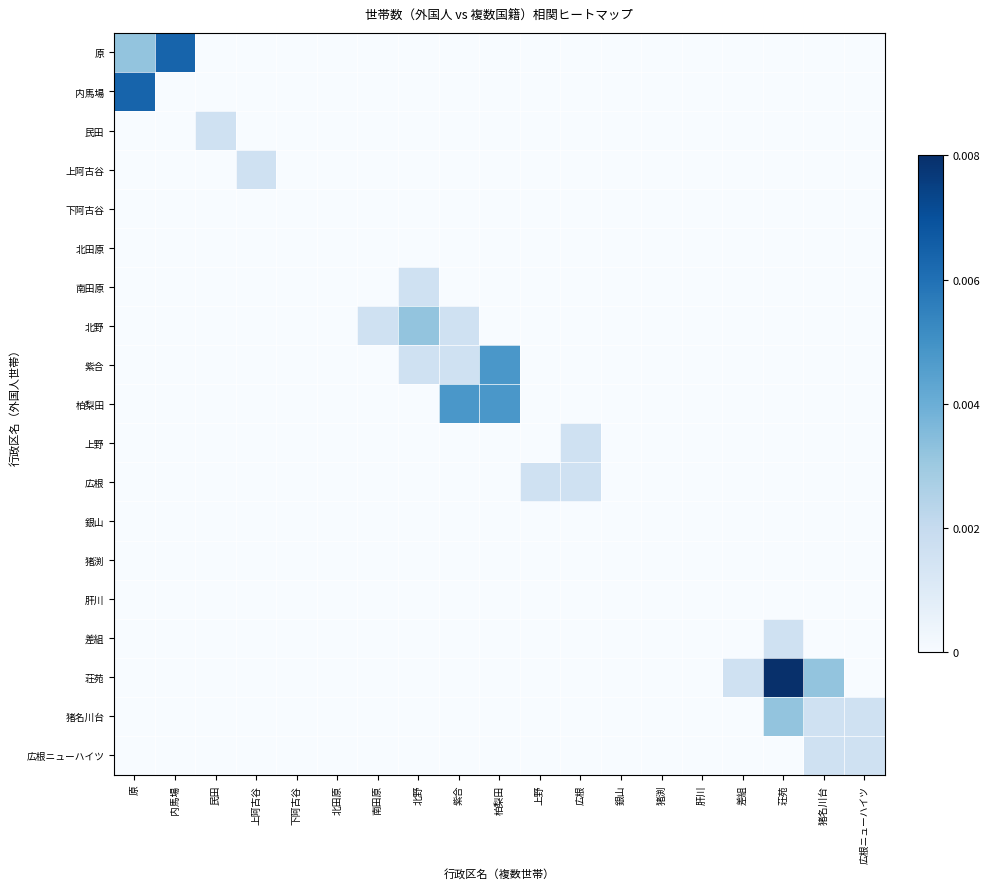

Reading right to left, what are all the values shown in this chart?

原: 広根ニューハイツ=0.0	猪名川台=0.0	荘苑=0.0	差組=0.0	肝川=0.0	猪渕=0.0	銀山=0.0	広根=0.0	上野=0.0	柏梨田=0.0	紫合=0.0	北野=0.0	南田原=0.0	北田原=0.0	下阿古谷=0.0	上阿古谷=0.0	民田=0.0	内馬場=0.0	原=0.0
内馬場: 広根ニューハイツ=0.0	猪名川台=0.0	荘苑=0.0	差組=0.0	肝川=0.0	猪渕=0.0	銀山=0.0	広根=0.0	上野=0.0	柏梨田=0.0	紫合=0.0	北野=0.0	南田原=0.0	北田原=0.0	下阿古谷=0.0	上阿古谷=0.0	民田=0.0	内馬場=0.0	原=0.0
民田: 広根ニューハイツ=0.0	猪名川台=0.0	荘苑=0.0	差組=0.0	肝川=0.0	猪渕=0.0	銀山=0.0	広根=0.0	上野=0.0	柏梨田=0.0	紫合=0.0	北野=0.0	南田原=0.0	北田原=0.0	下阿古谷=0.0	上阿古谷=0.0	民田=0.0	内馬場=0.0	原=0.0
上阿古谷: 広根ニューハイツ=0.0	猪名川台=0.0	荘苑=0.0	差組=0.0	肝川=0.0	猪渕=0.0	銀山=0.0	広根=0.0	上野=0.0	柏梨田=0.0	紫合=0.0	北野=0.0	南田原=0.0	北田原=0.0	下阿古谷=0.0	上阿古谷=0.0	民田=0.0	内馬場=0.0	原=0.0
下阿古谷: 広根ニューハイツ=0.0	猪名川台=0.0	荘苑=0.0	差組=0.0	肝川=0.0	猪渕=0.0	銀山=0.0	広根=0.0	上野=0.0	柏梨田=0.0	紫合=0.0	北野=0.0	南田原=0.0	北田原=0.0	下阿古谷=0.0	上阿古谷=0.0	民田=0.0	内馬場=0.0	原=0.0
北田原: 広根ニューハイツ=0.0	猪名川台=0.0	荘苑=0.0	差組=0.0	肝川=0.0	猪渕=0.0	銀山=0.0	広根=0.0	上野=0.0	柏梨田=0.0	紫合=0.0	北野=0.0	南田原=0.0	北田原=0.0	下阿古谷=0.0	上阿古谷=0.0	民田=0.0	内馬場=0.0	原=0.0
南田原: 広根ニューハイツ=0.0	猪名川台=0.0	荘苑=0.0	差組=0.0	肝川=0.0	猪渕=0.0	銀山=0.0	広根=0.0	上野=0.0	柏梨田=0.0	紫合=0.0	北野=0.0	南田原=0.0	北田原=0.0	下阿古谷=0.0	上阿古谷=0.0	民田=0.0	内馬場=0.0	原=0.0
北野: 広根ニューハイツ=0.0	猪名川台=0.0	荘苑=0.0	差組=0.0	肝川=0.0	猪渕=0.0	銀山=0.0	広根=0.0	上野=0.0	柏梨田=0.0	紫合=0.0	北野=0.0	南田原=0.0	北田原=0.0	下阿古谷=0.0	上阿古谷=0.0	民田=0.0	内馬場=0.0	原=0.0
紫合: 広根ニューハイツ=0.0	猪名川台=0.0	荘苑=0.0	差組=0.0	肝川=0.0	猪渕=0.0	銀山=0.0	広根=0.0	上野=0.0	柏梨田=0.0	紫合=0.0	北野=0.0	南田原=0.0	北田原=0.0	下阿古谷=0.0	上阿古谷=0.0	民田=0.0	内馬場=0.0	原=0.0
柏梨田: 広根ニューハイツ=0.0	猪名川台=0.0	荘苑=0.0	差組=0.0	肝川=0.0	猪渕=0.0	銀山=0.0	広根=0.0	上野=0.0	柏梨田=0.0	紫合=0.0	北野=0.0	南田原=0.0	北田原=0.0	下阿古谷=0.0	上阿古谷=0.0	民田=0.0	内馬場=0.0	原=0.0
上野: 広根ニューハイツ=0.0	猪名川台=0.0	荘苑=0.0	差組=0.0	肝川=0.0	猪渕=0.0	銀山=0.0	広根=0.0	上野=0.0	柏梨田=0.0	紫合=0.0	北野=0.0	南田原=0.0	北田原=0.0	下阿古谷=0.0	上阿古谷=0.0	民田=0.0	内馬場=0.0	原=0.0
広根: 広根ニューハイツ=0.0	猪名川台=0.0	荘苑=0.0	差組=0.0	肝川=0.0	猪渕=0.0	銀山=0.0	広根=0.0	上野=0.0	柏梨田=0.0	紫合=0.0	北野=0.0	南田原=0.0	北田原=0.0	下阿古谷=0.0	上阿古谷=0.0	民田=0.0	内馬場=0.0	原=0.0
銀山: 広根ニューハイツ=0.0	猪名川台=0.0	荘苑=0.0	差組=0.0	肝川=0.0	猪渕=0.0	銀山=0.0	広根=0.0	上野=0.0	柏梨田=0.0	紫合=0.0	北野=0.0	南田原=0.0	北田原=0.0	下阿古谷=0.0	上阿古谷=0.0	民田=0.0	内馬場=0.0	原=0.0
猪渕: 広根ニューハイツ=0.0	猪名川台=0.0	荘苑=0.0	差組=0.0	肝川=0.0	猪渕=0.0	銀山=0.0	広根=0.0	上野=0.0	柏梨田=0.0	紫合=0.0	北野=0.0	南田原=0.0	北田原=0.0	下阿古谷=0.0	上阿古谷=0.0	民田=0.0	内馬場=0.0	原=0.0
肝川: 広根ニューハイツ=0.0	猪名川台=0.0	荘苑=0.0	差組=0.0	肝川=0.0	猪渕=0.0	銀山=0.0	広根=0.0	上野=0.0	柏梨田=0.0	紫合=0.0	北野=0.0	南田原=0.0	北田原=0.0	下阿古谷=0.0	上阿古谷=0.0	民田=0.0	内馬場=0.0	原=0.0
差組: 広根ニューハイツ=0.0	猪名川台=0.0	荘苑=0.0	差組=0.0	肝川=0.0	猪渕=0.0	銀山=0.0	広根=0.0	上野=0.0	柏梨田=0.0	紫合=0.0	北野=0.0	南田原=0.0	北田原=0.0	下阿古谷=0.0	上阿古谷=0.0	民田=0.0	内馬場=0.0	原=0.0
荘苑: 広根ニューハイツ=0.0	猪名川台=0.0	荘苑=0.0	差組=0.0	肝川=0.0	猪渕=0.0	銀山=0.0	広根=0.0	上野=0.0	柏梨田=0.0	紫合=0.0	北野=0.0	南田原=0.0	北田原=0.0	下阿古谷=0.0	上阿古谷=0.0	民田=0.0	内馬場=0.0	原=0.0
猪名川台: 広根ニューハイツ=0.0	猪名川台=0.0	荘苑=0.0	差組=0.0	肝川=0.0	猪渕=0.0	銀山=0.0	広根=0.0	上野=0.0	柏梨田=0.0	紫合=0.0	北野=0.0	南田原=0.0	北田原=0.0	下阿古谷=0.0	上阿古谷=0.0	民田=0.0	内馬場=0.0	原=0.0
広根ニューハイツ: 広根ニューハイツ=0.0	猪名川台=0.0	荘苑=0.0	差組=0.0	肝川=0.0	猪渕=0.0	銀山=0.0	広根=0.0	上野=0.0	柏梨田=0.0	紫合=0.0	北野=0.0	南田原=0.0	北田原=0.0	下阿古谷=0.0	上阿古谷=0.0	民田=0.0	内馬場=0.0	原=0.0